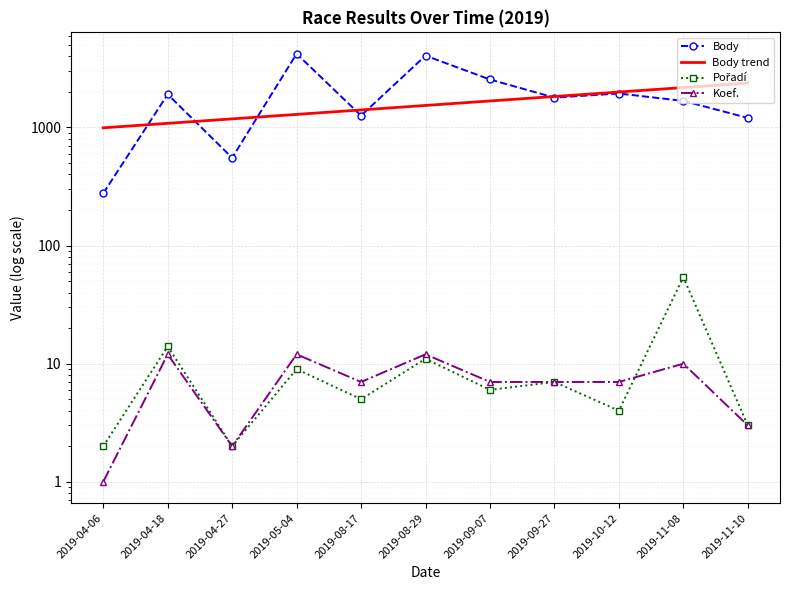

What is the value of the Pořadí point at the 2nd from the left?

14.0